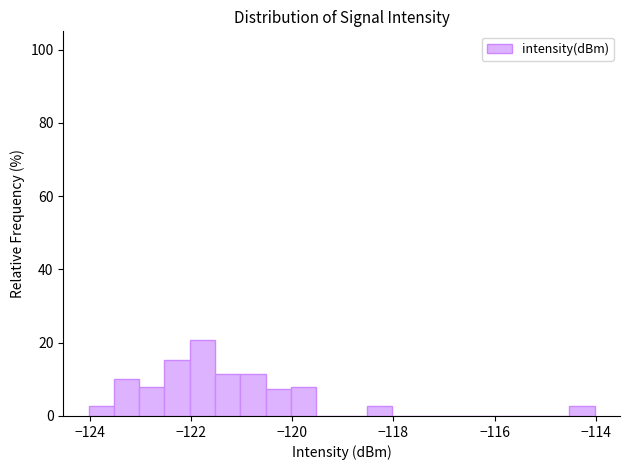

Around what value on the x-axis is the tallest bar? Give the approximate position of its centre, as read against the axis.

-121.8